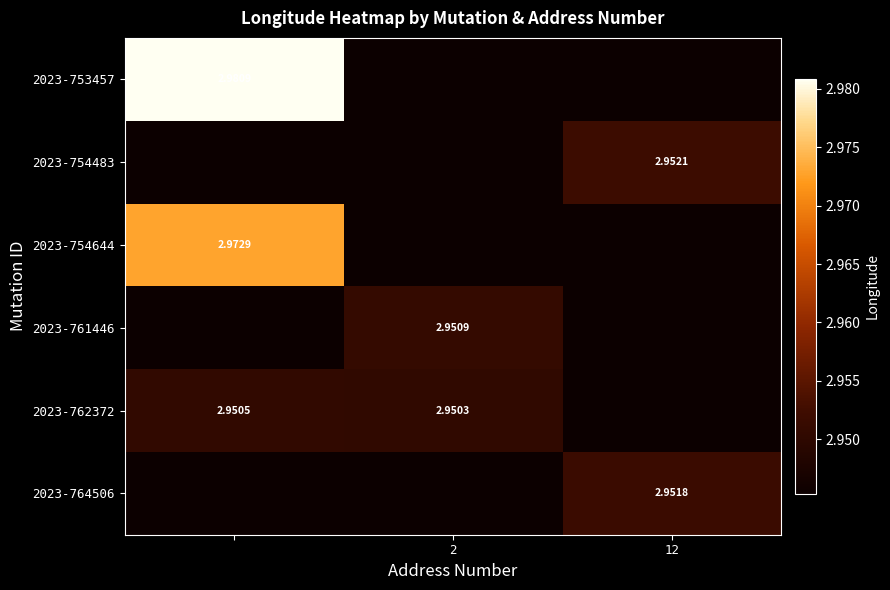

List the series in order of their peak value, highest first.

2023-753457, 2023-754644, 2023-754483, 2023-764506, 2023-761446, 2023-762372